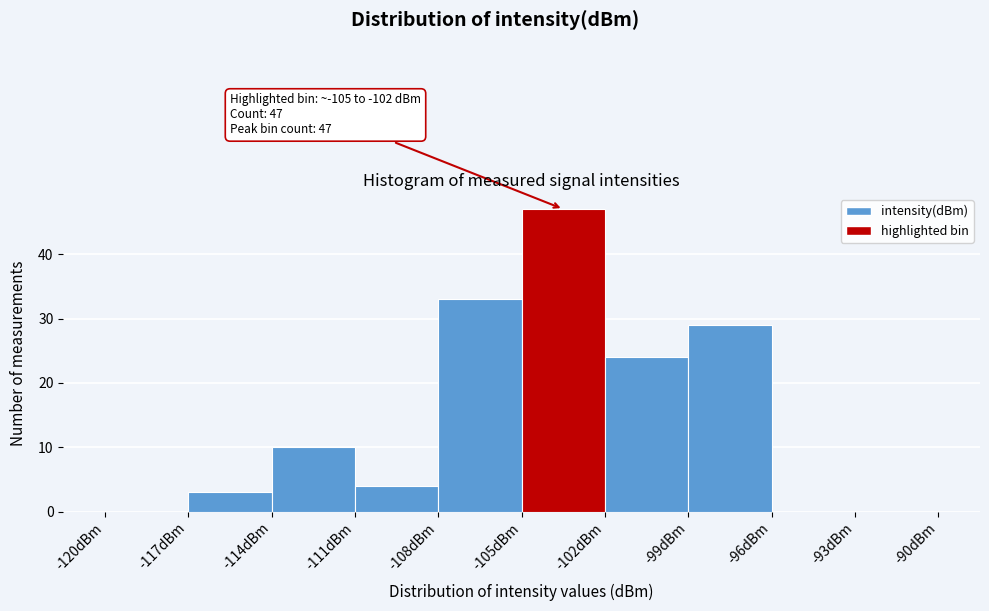

Which range on the x-axis has the tallest bar?

-105 to -102